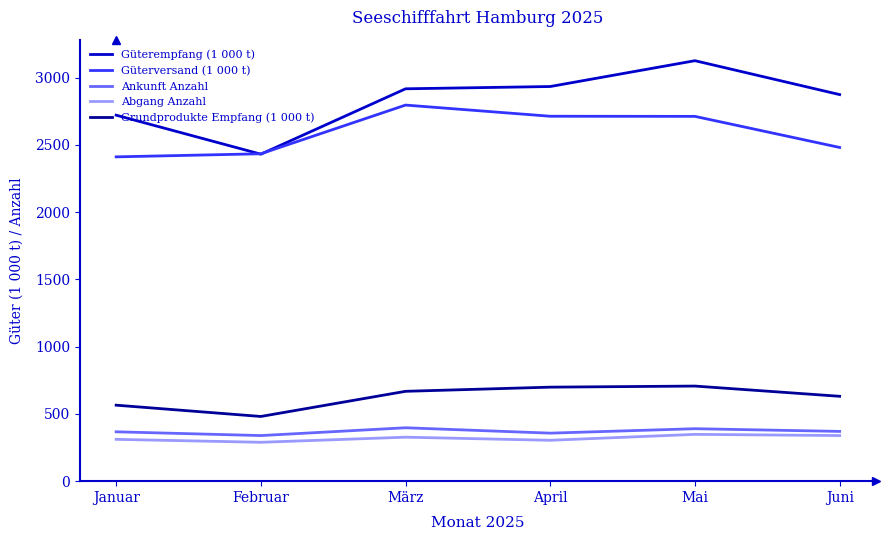

What is the approximate value of Abgang Anzahl at Februar?

289